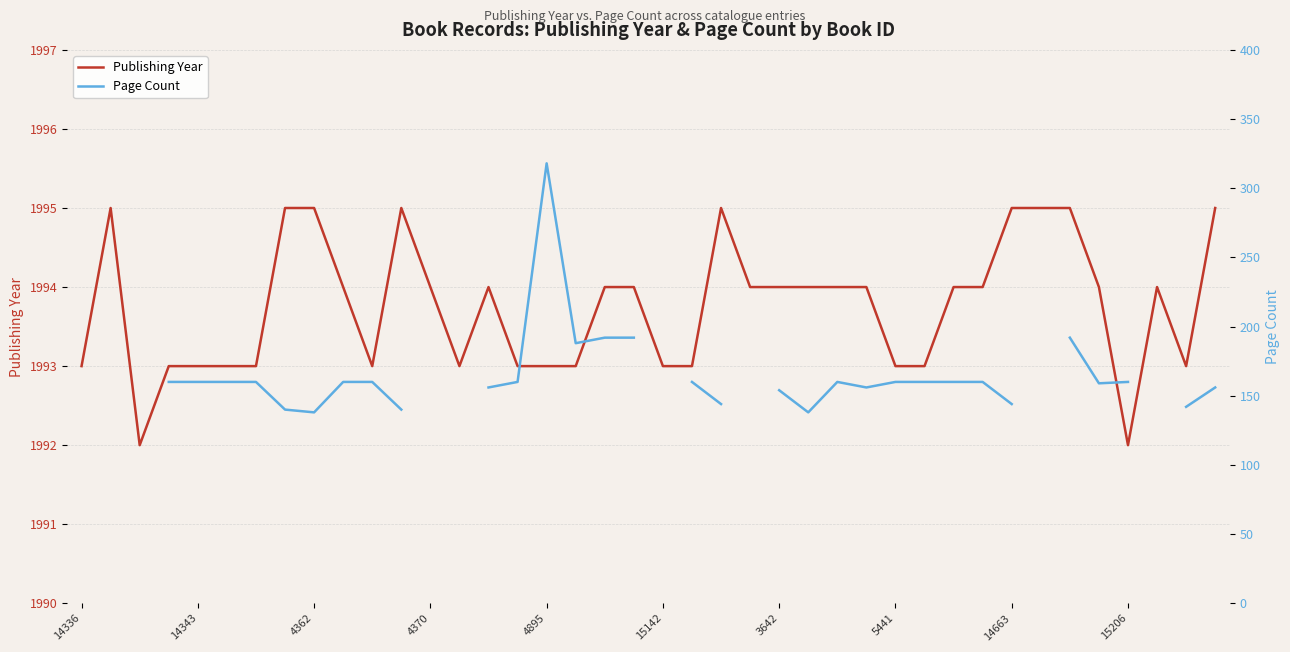

True or false: Page Count and Publishing Year intersect in this chart.

False